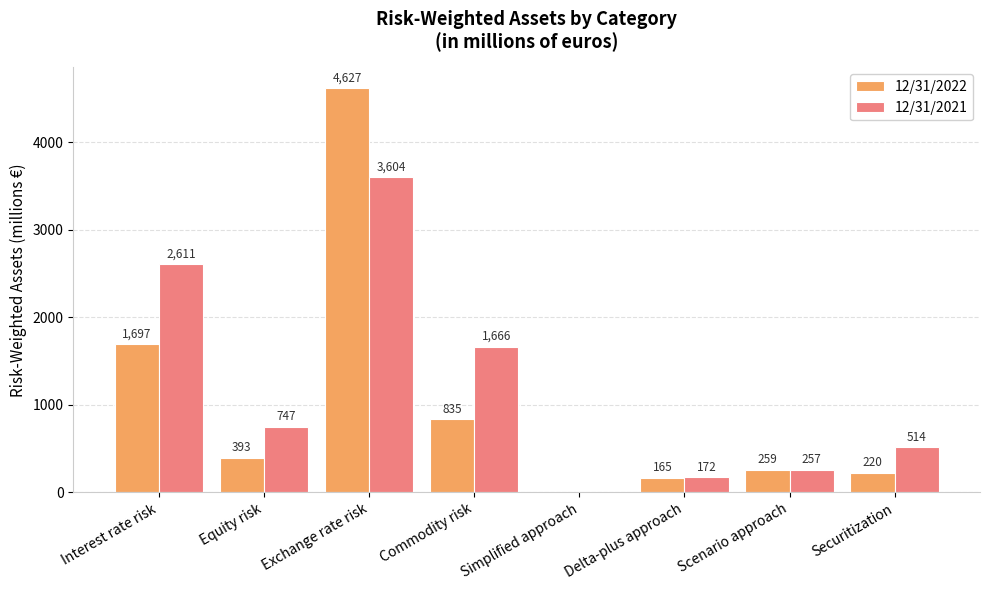

How many values in 12/31/2022 are above zero?

7